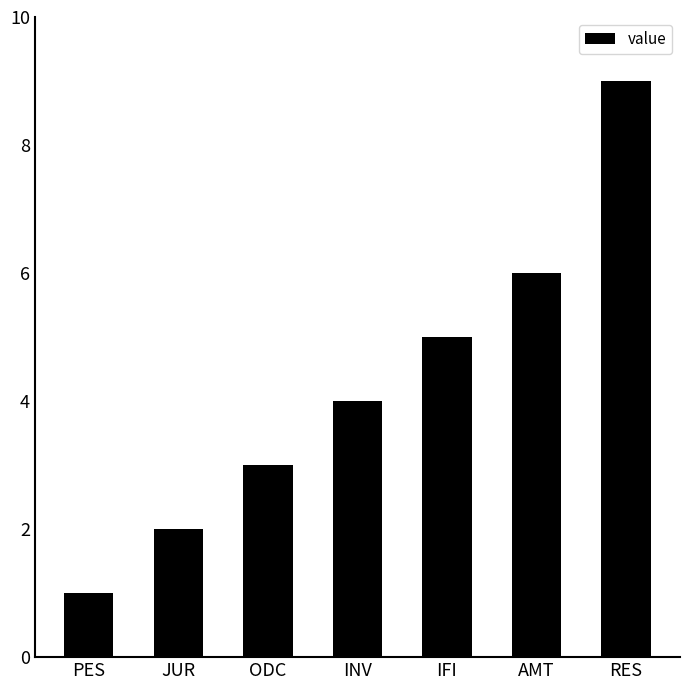

List the labels in order of value, largest first.

RES, AMT, IFI, INV, ODC, JUR, PES